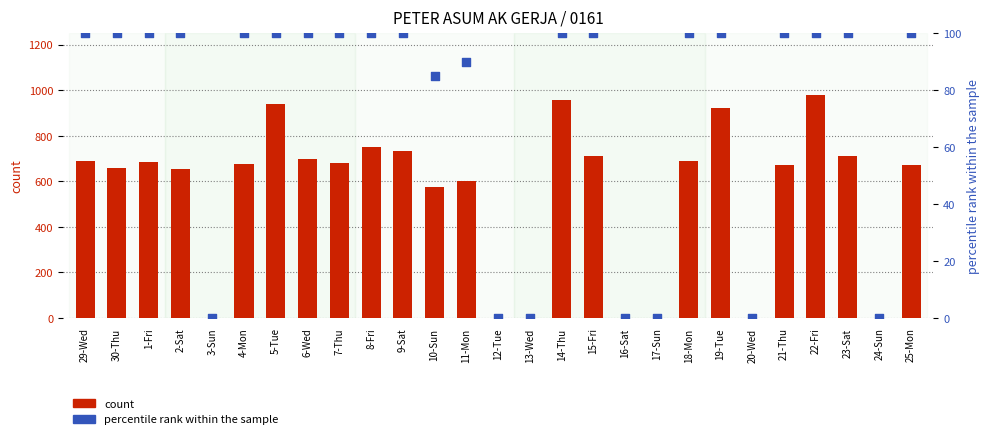

Is the value of count at 30-Thu greater than the value of percentile rank within the sample at 6-Wed?

Yes